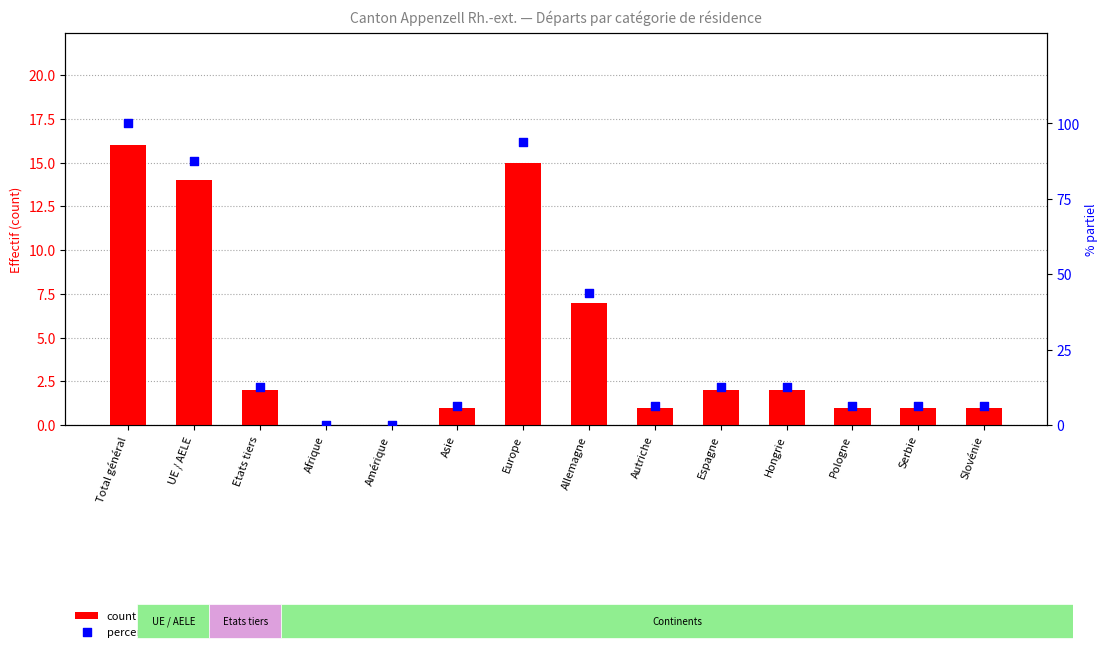

Is the value of count at Autriche greater than the value of percentile rank within the sample at Total général?

No